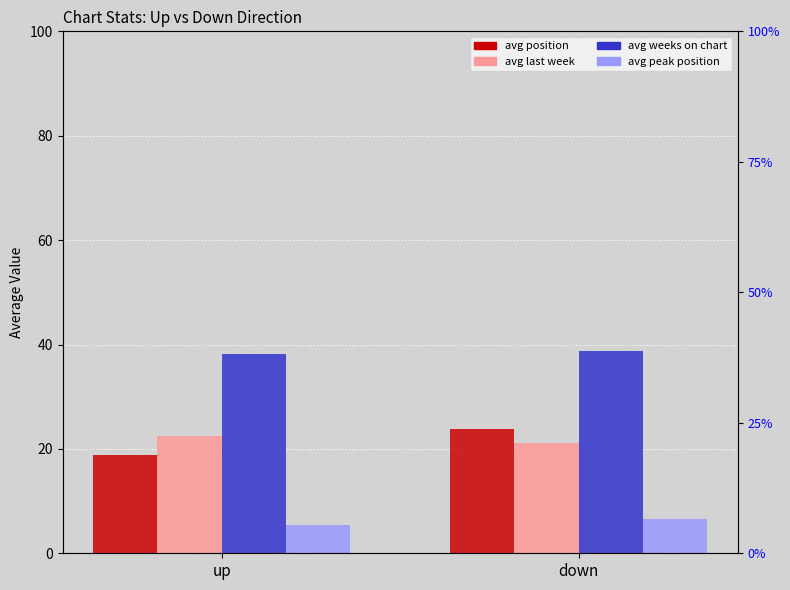

What is the average value of the avg_last_week series?

21.8